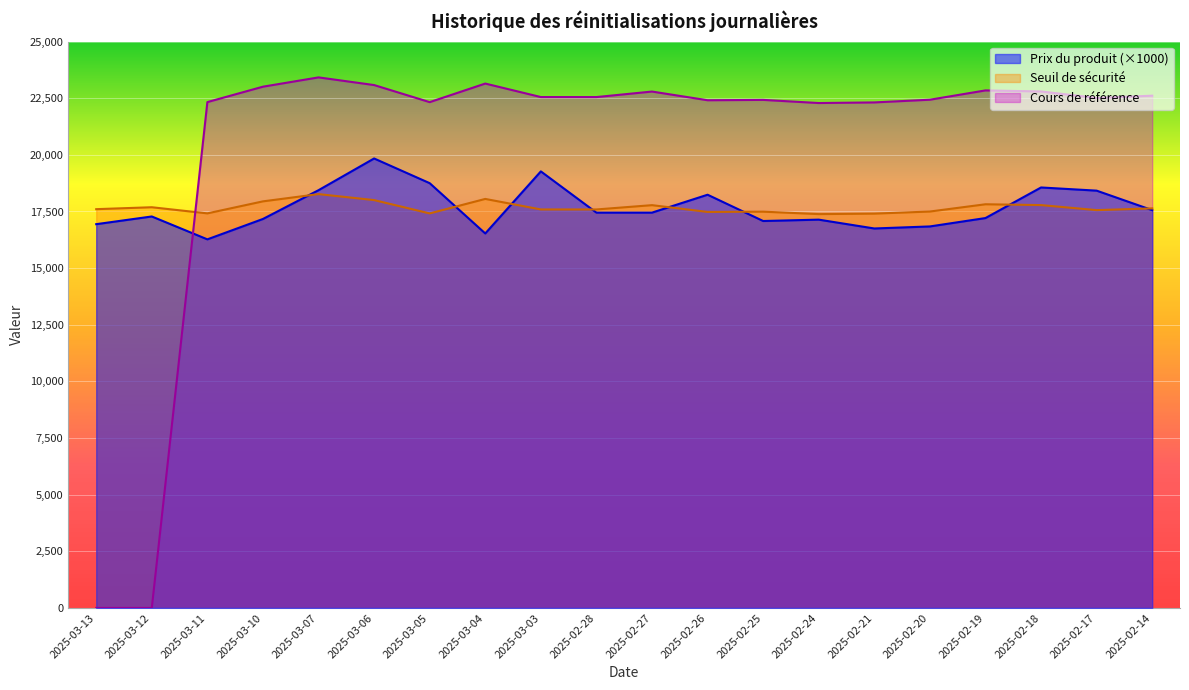

Is it true that Cours de référence equals 0.0 at 2025-03-12?

True